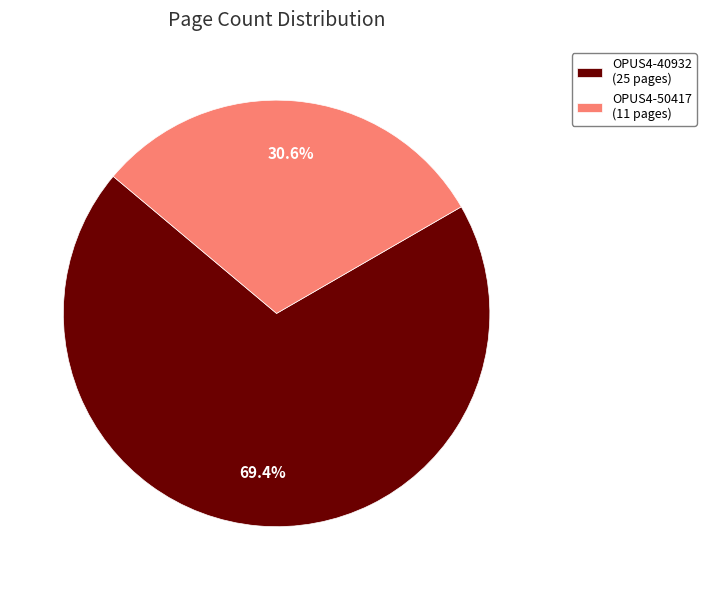

Rank the categories by value from highest to lowest.

OPUS4-40932, OPUS4-50417